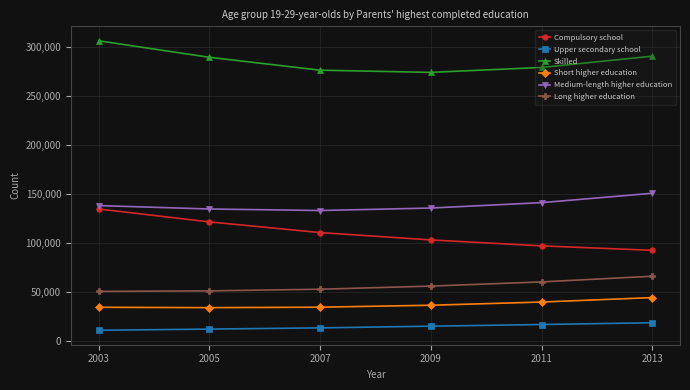

Which series changed the most between 2003 and 2007?

Skilled